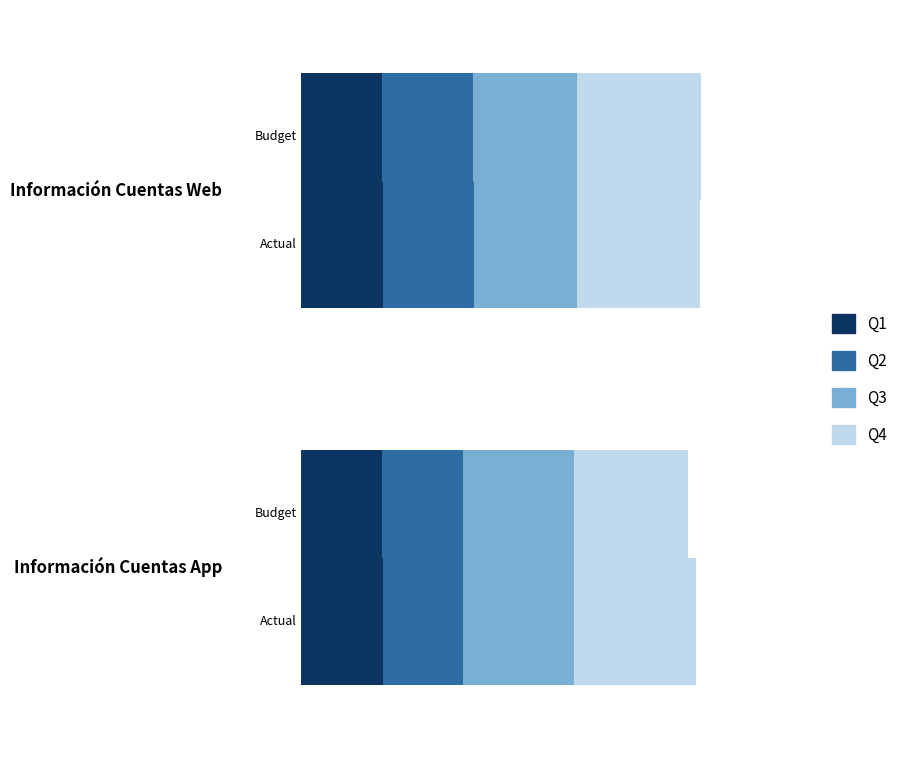

What is the highest value of the Información Cuentas Web series?

1344.0